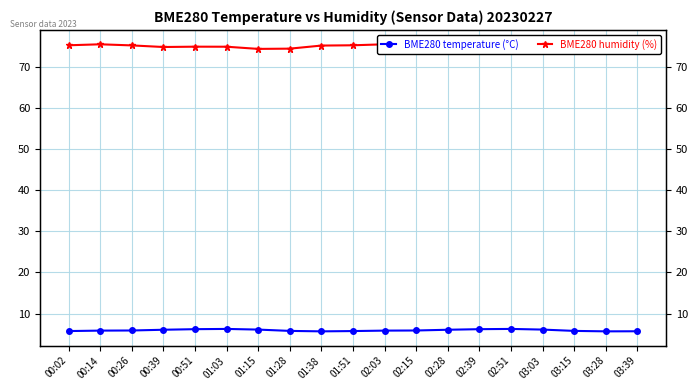

True or false: BME280 humidity (%) and BME280 temperature (°C) intersect in this chart.

False